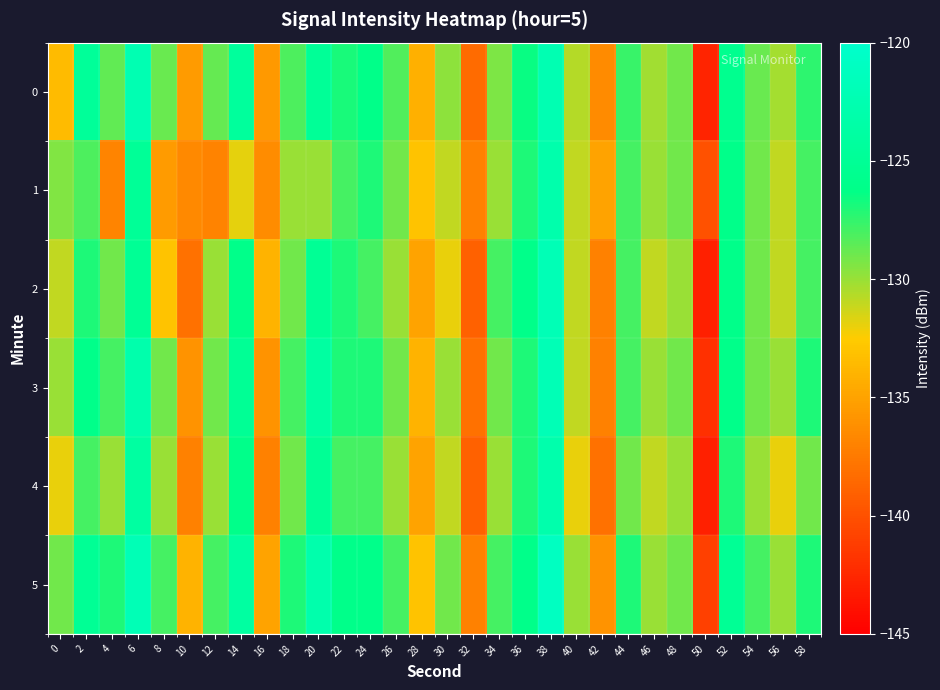

Which series has the largest total across all categories?

5